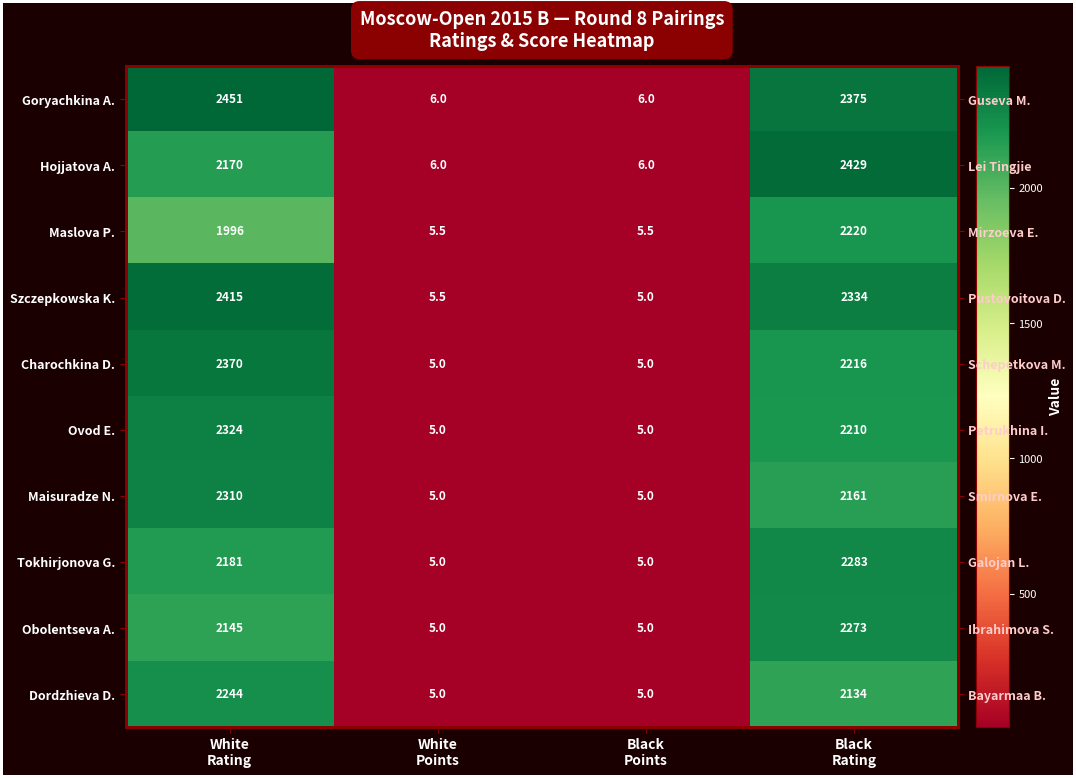

What is the maximum value shown in the chart?

2451.0